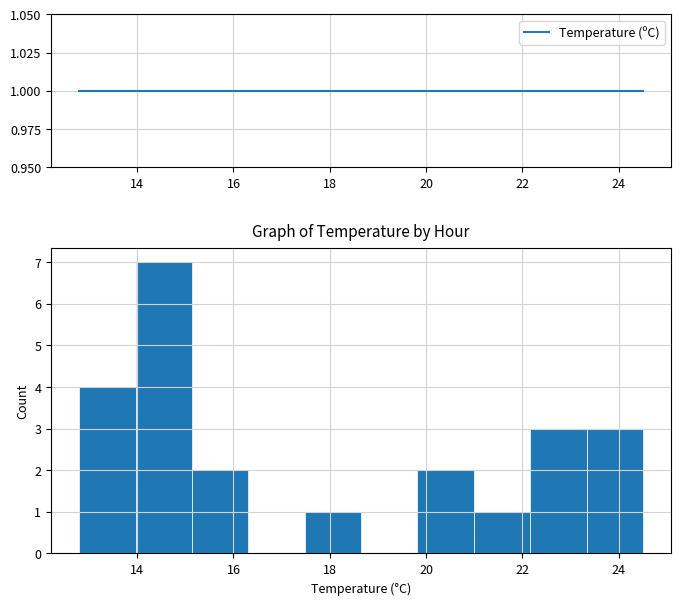

How tall is the bar that spans 12.8 to 14.0 on the x-axis? Neither the bar edges nor the heights are printed on the chart, so give them approximately, as read against the axes.

4